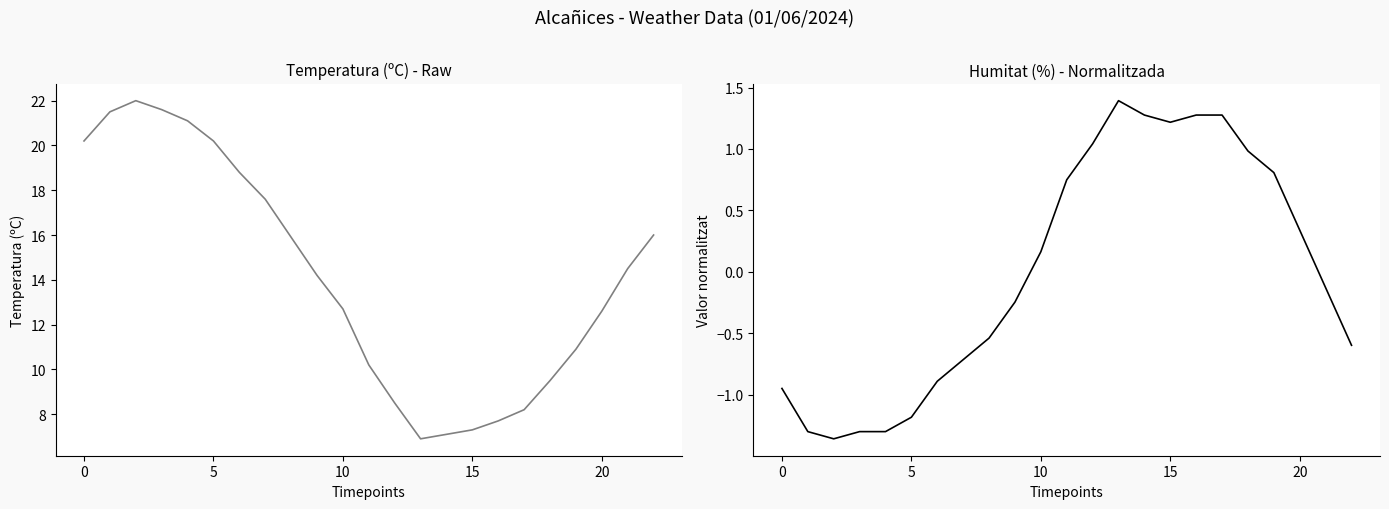

The Temperatura (ºC) series shows 10.8 at 10. True or false?

False